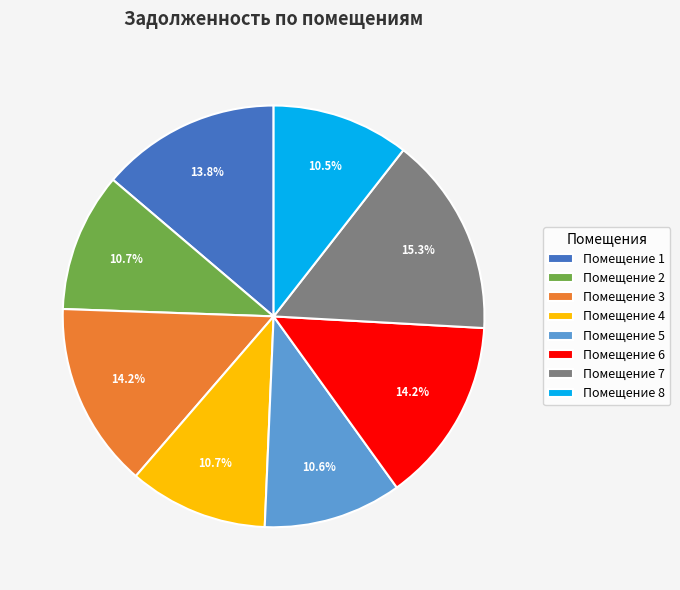

Does Помещение 4 account for over 50% of the chart?

No